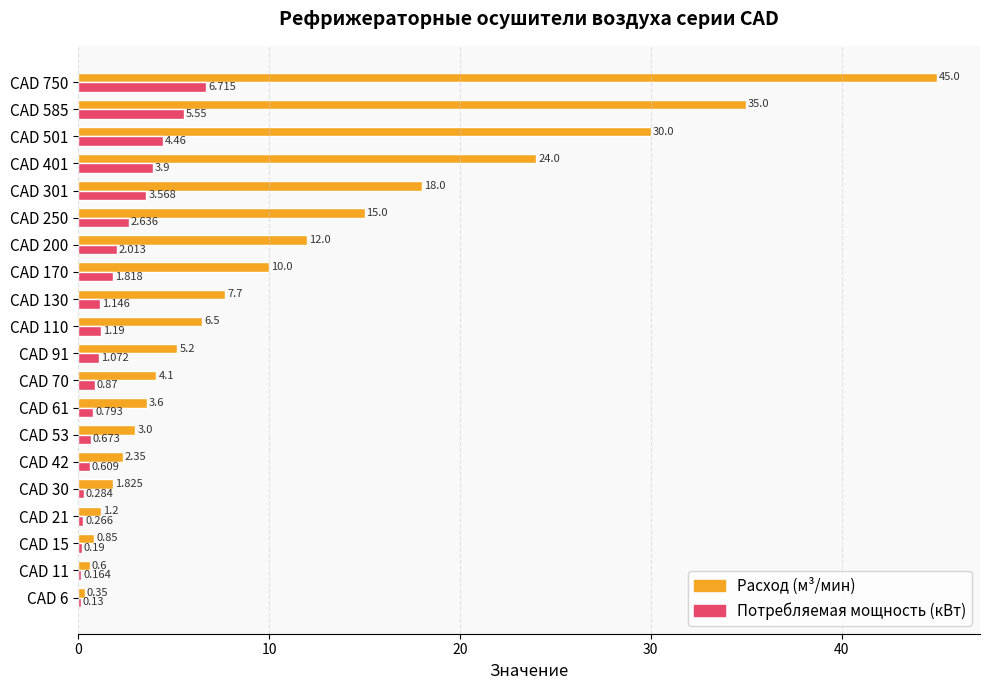

Count the number of categories in the chart.

20